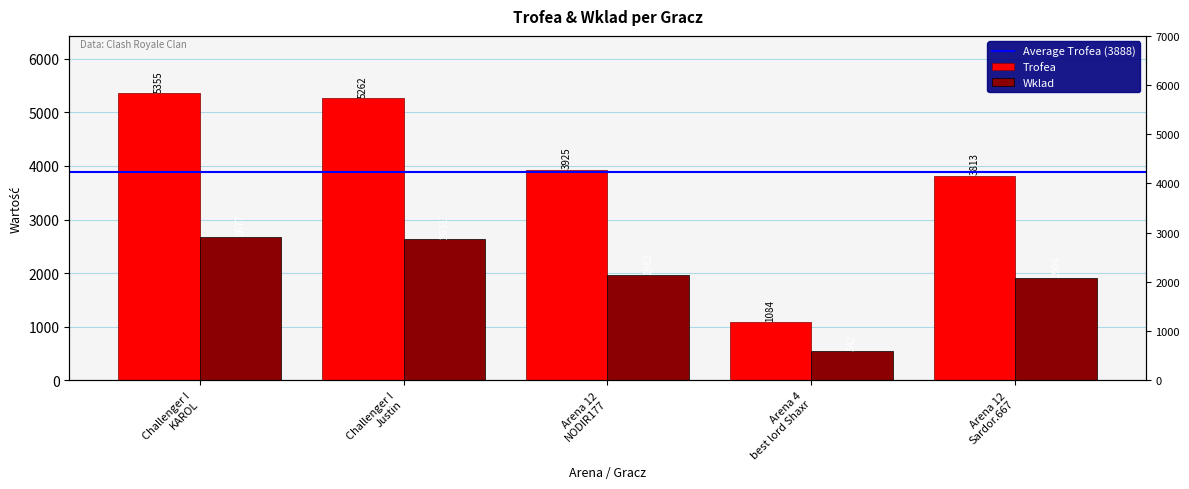

What are all the series names shown in the legend?

Trofea, Wklad